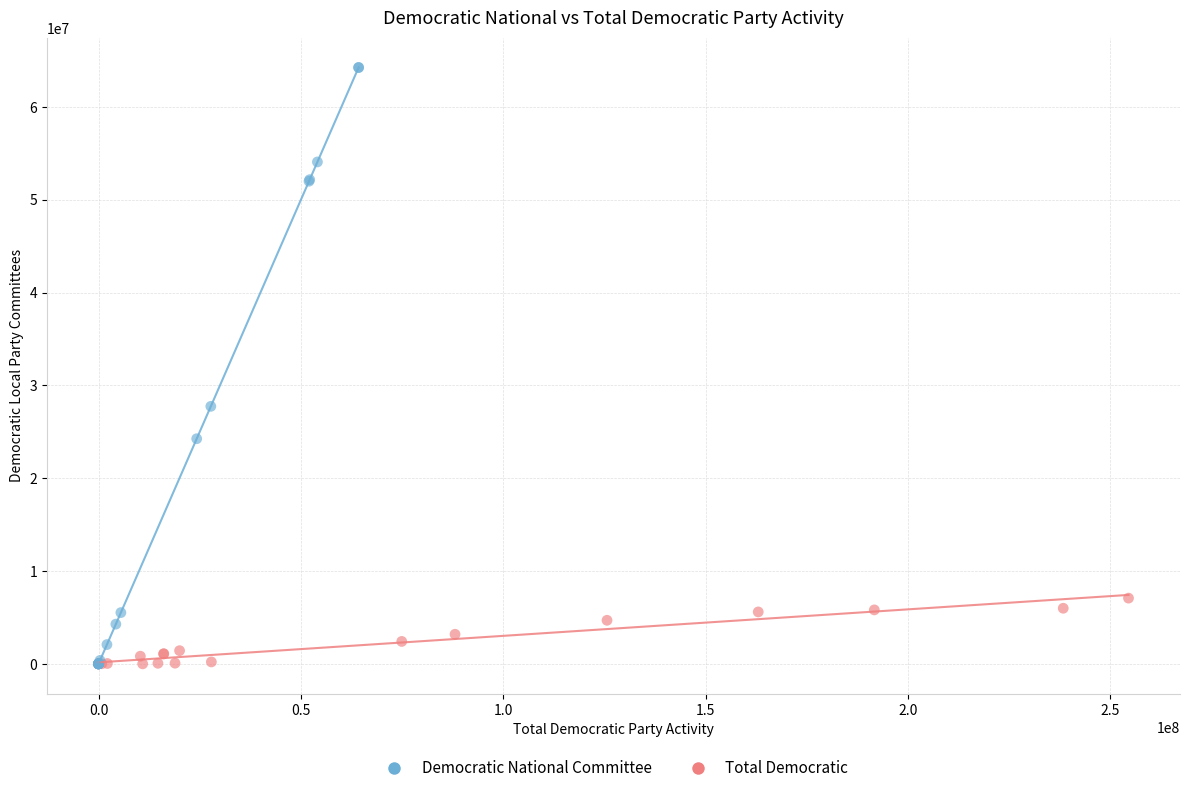

Which series has the largest Y range (max minus min)?

Democratic National Committee